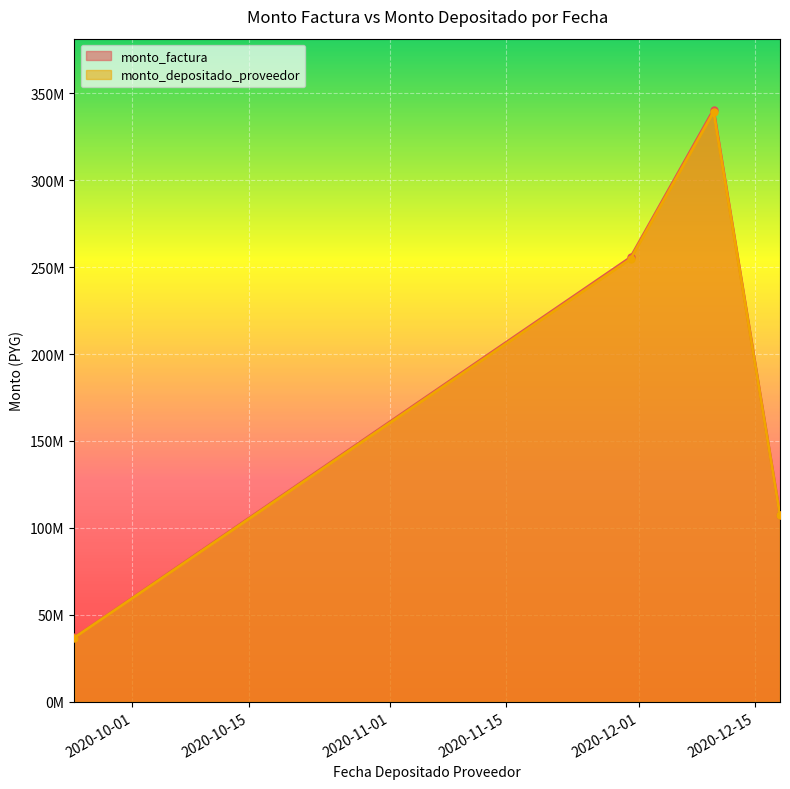

What is the sum of the monto_depositado_proveedor values at 2020-12-10 and 2020-11-30?

593930005